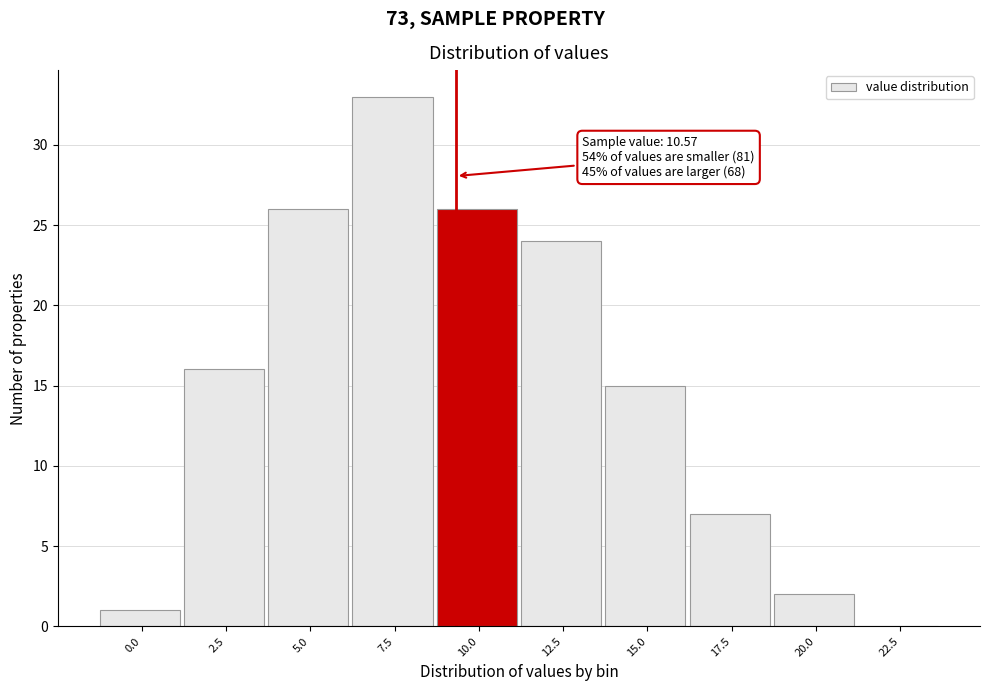

Reading left to right, extract all data points from this chart.

0.0=1	2.5=16	5.0=26	7.5=33	10.0=26	12.5=24	15.0=15	17.5=7	20.0=2	22.5=0